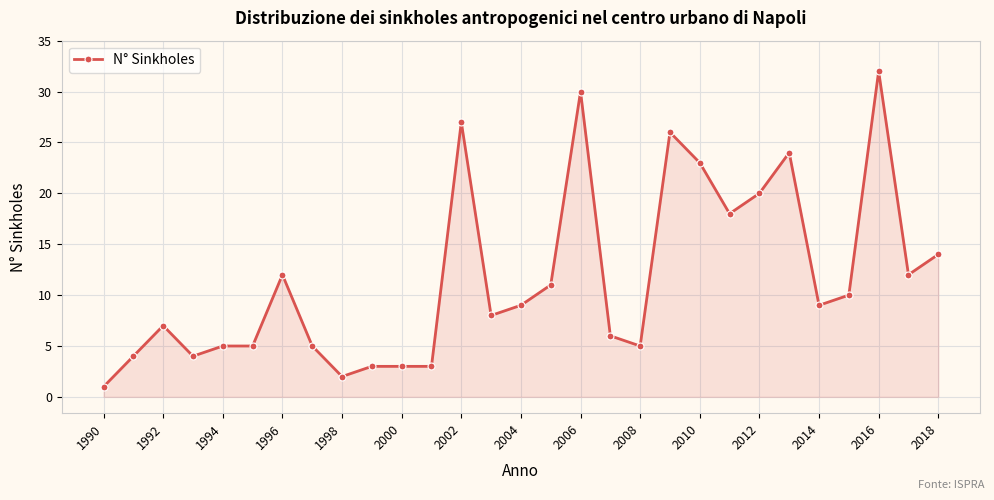

Count the number of categories in the chart.

29